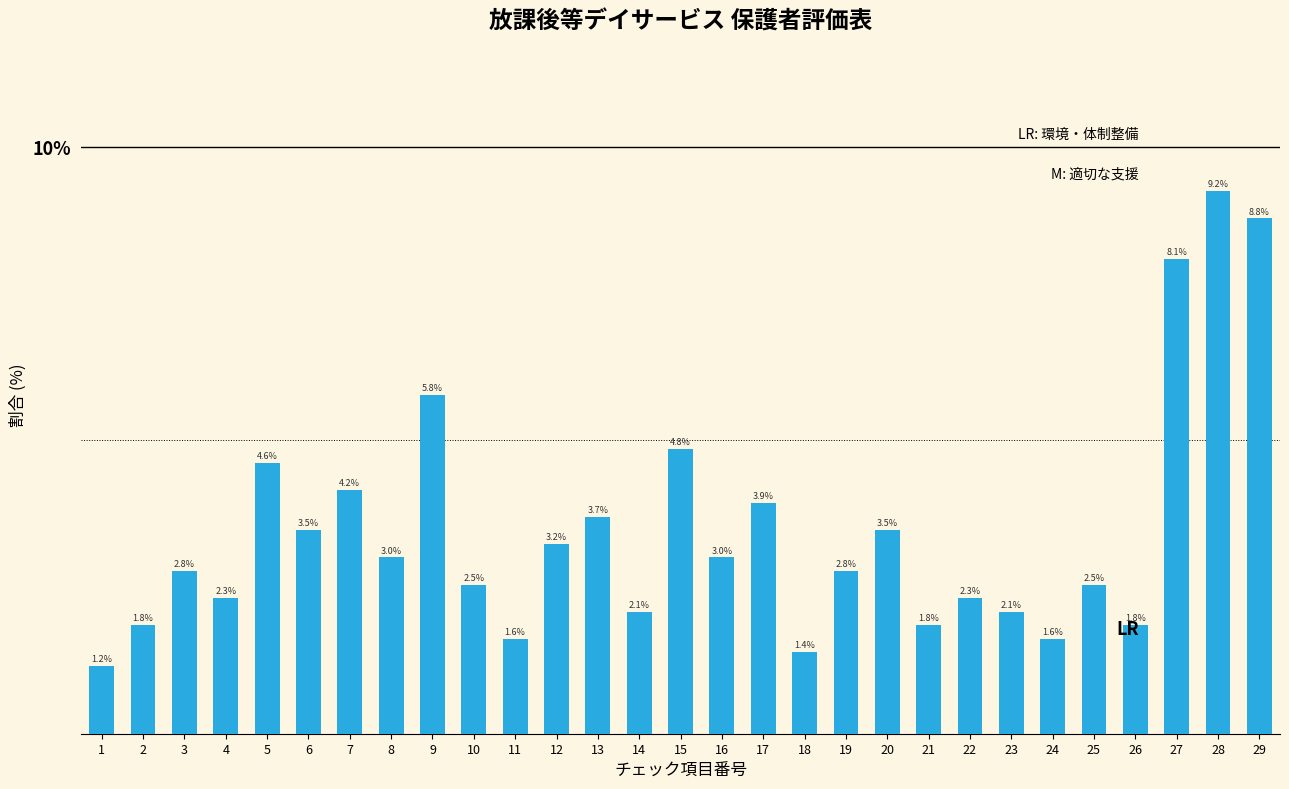

Reading left to right, list all the values displayed in this chart.

1.2	1.8	2.8	2.3	4.6	3.5	4.2	3.0	5.8	2.5	1.6	3.2	3.7	2.1	4.8	3.0	3.9	1.4	2.8	3.5	1.8	2.3	2.1	1.6	2.5	1.8	8.1	9.2	8.8